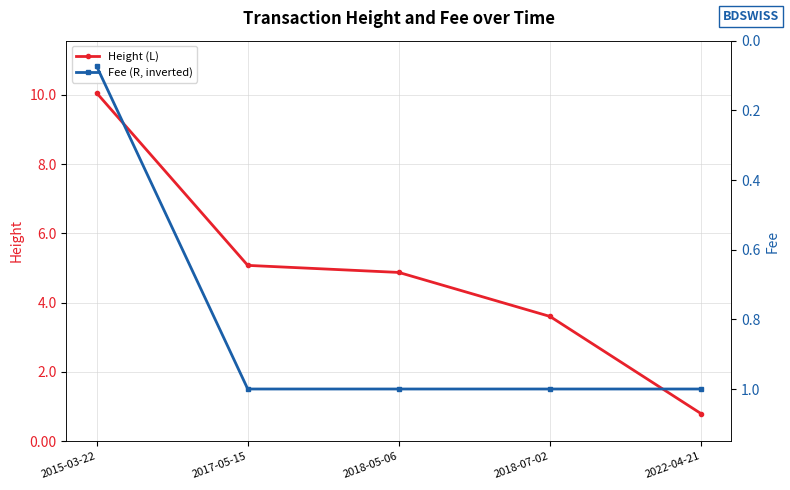

Count the number of data series in this chart.

2